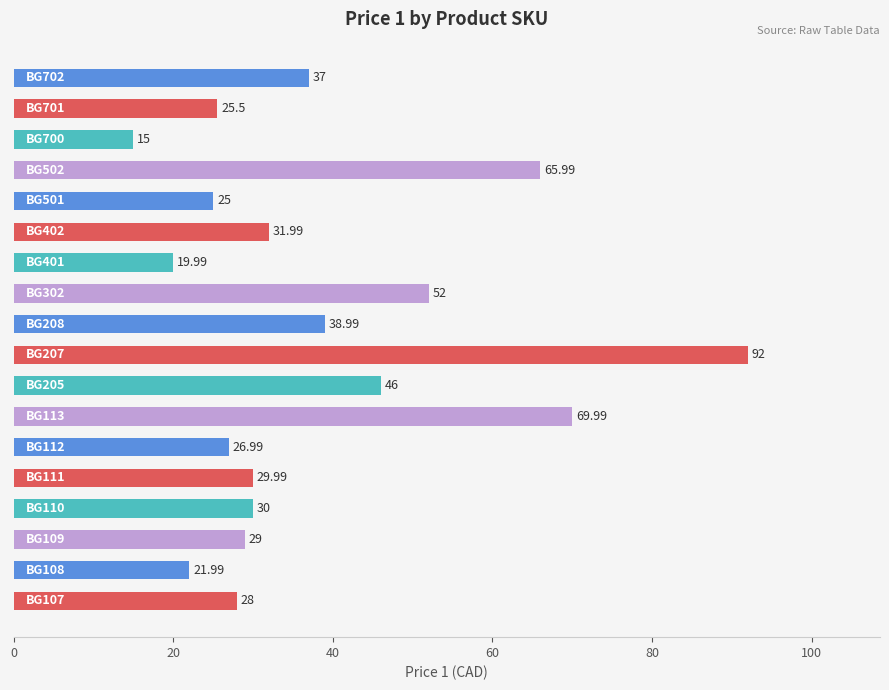

What is the difference between the maximum and second lowest values?

72.0